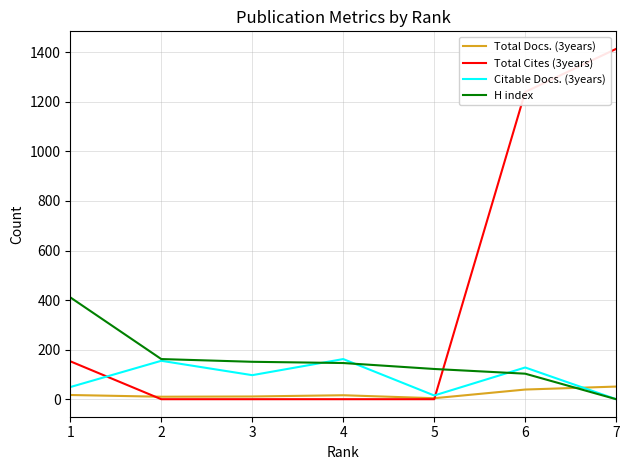

List the series in order of their overall mean, highest first.

Total Cites (3years), H index, Citable Docs. (3years), Total Docs. (3years)